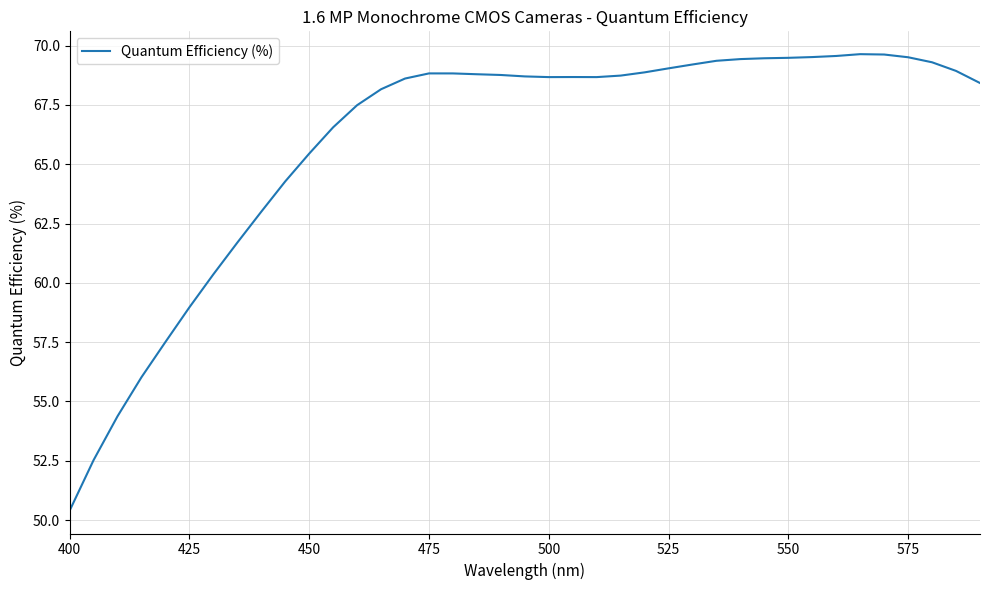

Does the chart have visible grid lines?

Yes